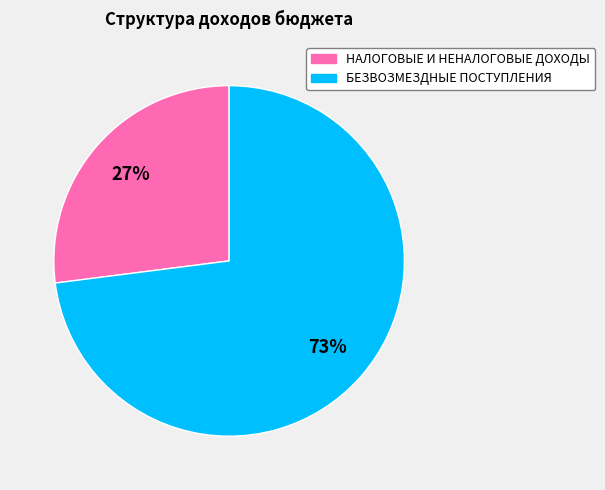

How many segments does this pie chart have?

2